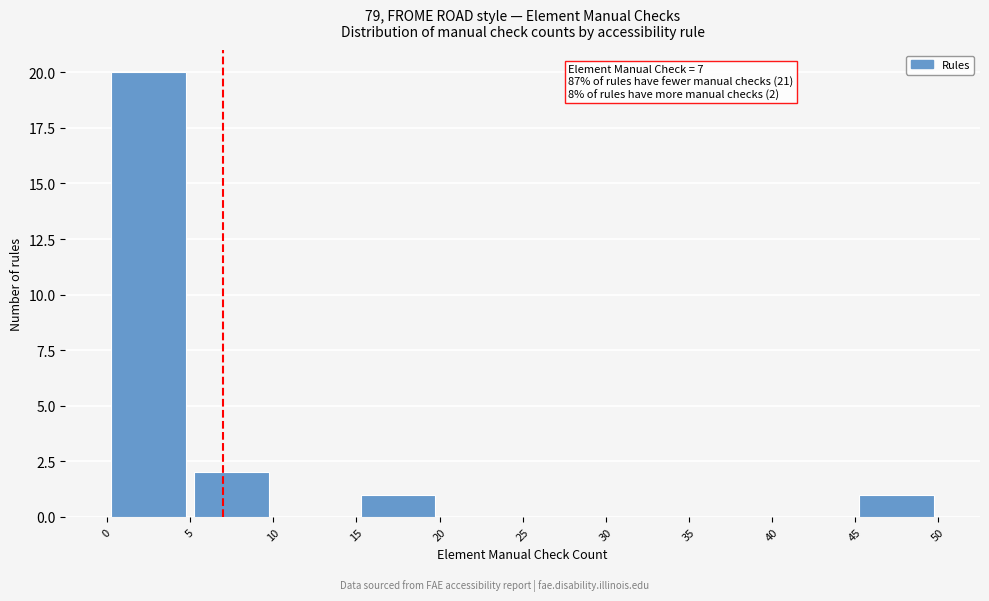

Over which range of the x-axis is the bar tallest?

0 to 5